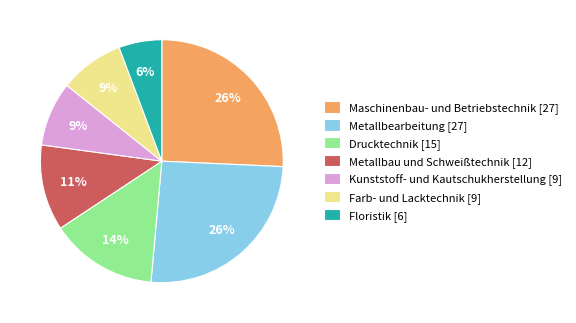

The Metallbearbeitung slice represents 12% of the pie. True or false?

False